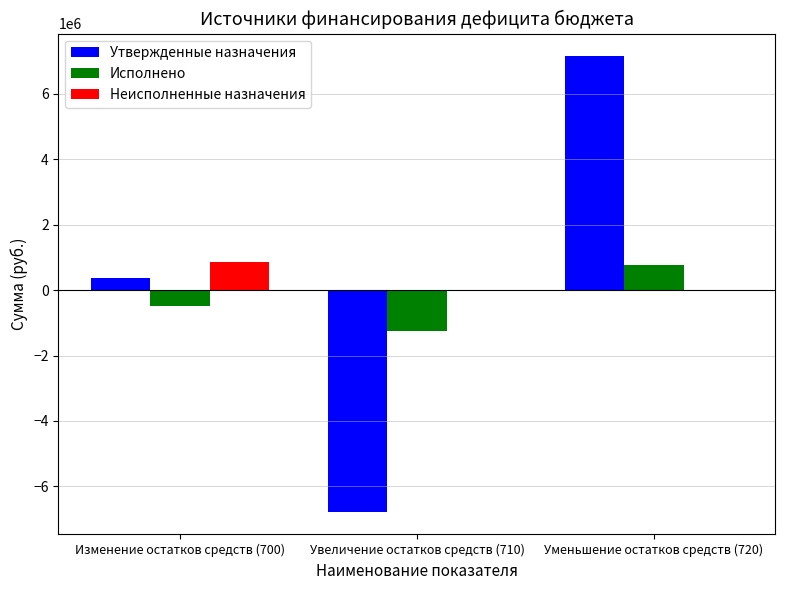

At which label is Исполнено closest to -243481?

Изменение остатков средств (700)